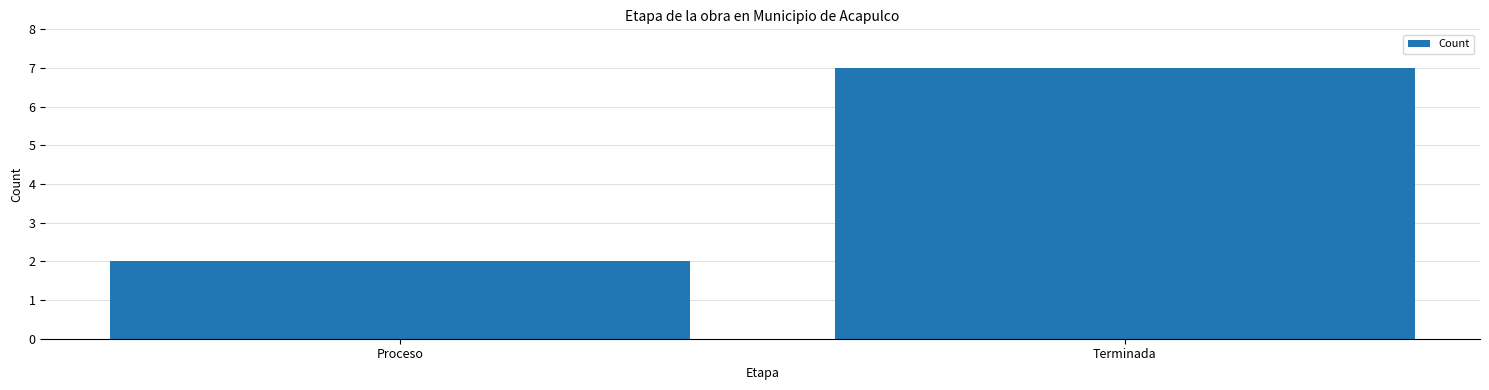

Which category has the highest value across all series?

Terminada